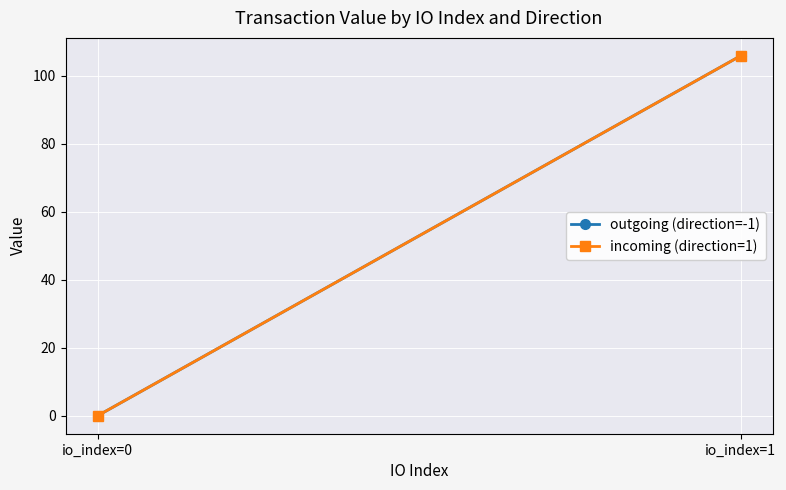

Reading left to right, what are all the values shown in this chart?

outgoing (direction=-1): io_index=0=0.0	io_index=1=105.8
incoming (direction=1): io_index=0=0.0	io_index=1=105.8